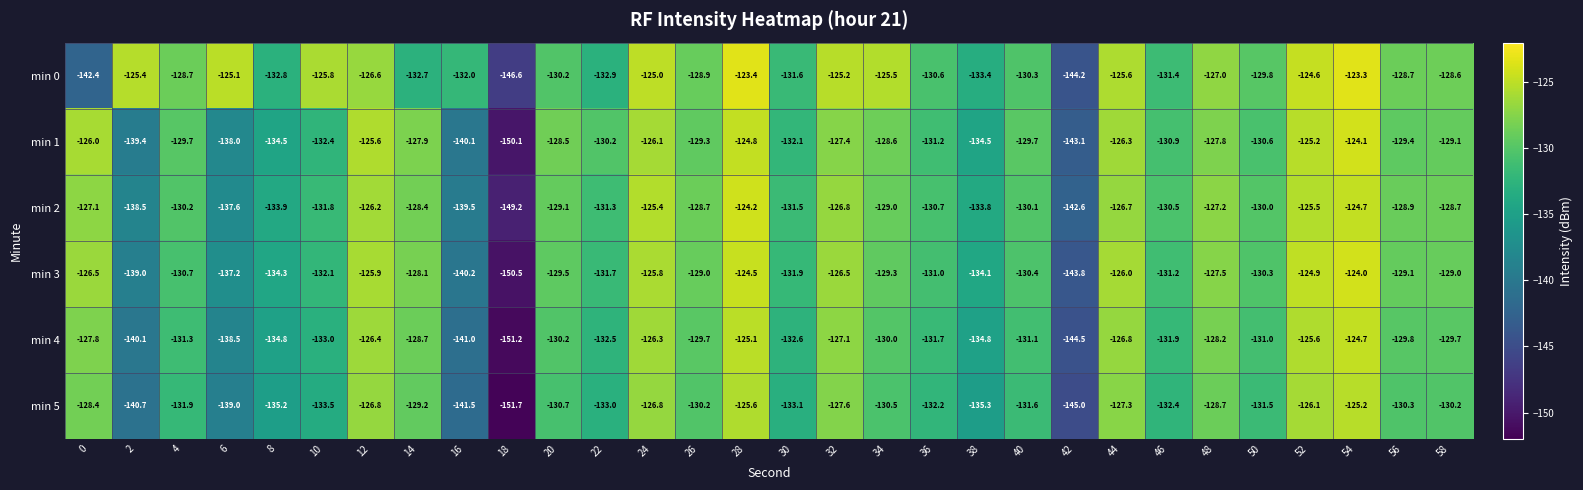

What is the difference between the maximum and minimum values in the min 3 series?

26.5